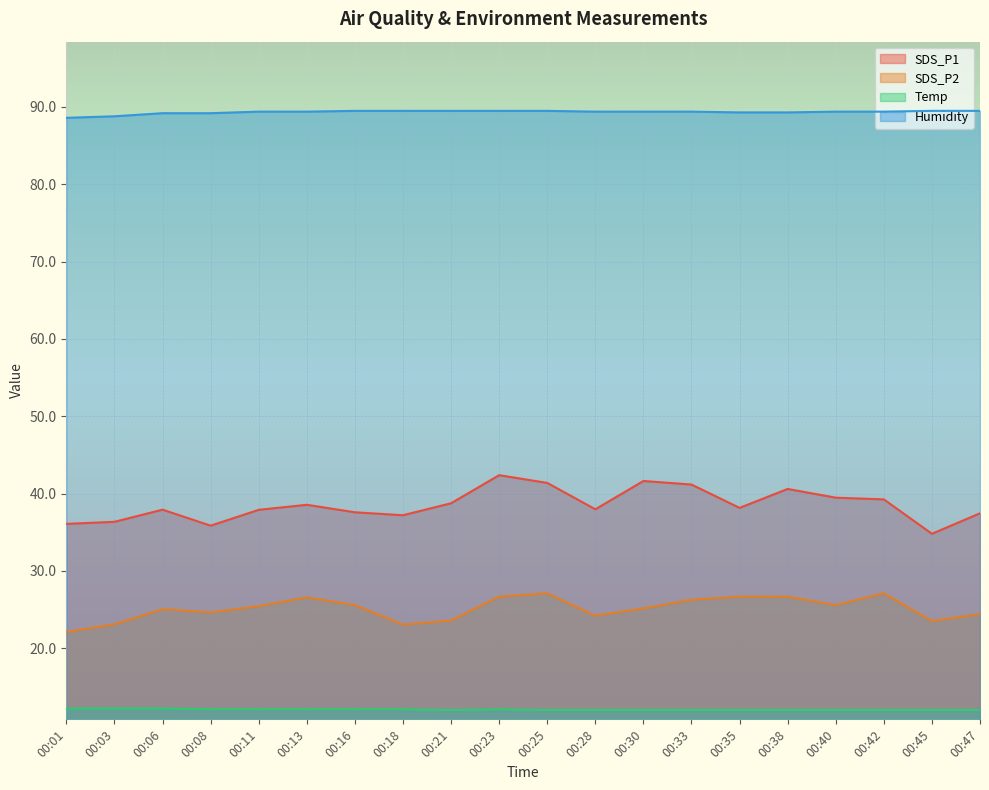

Where is the first local maximum for Temp?

00:23